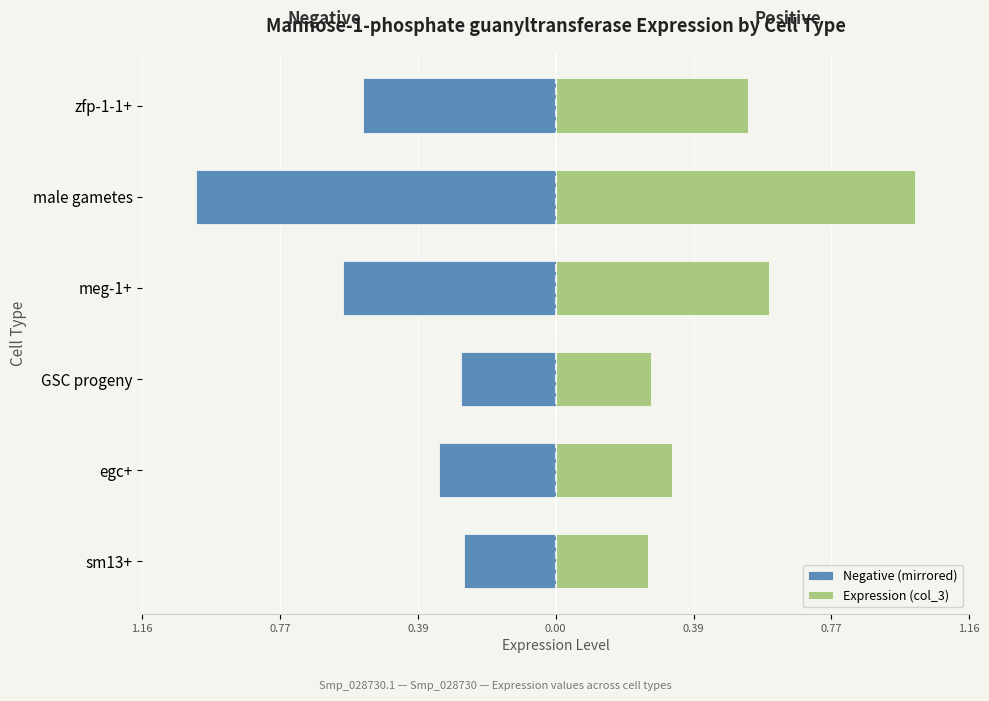

Read the Negative (mirrored) value at male gametes.

-1.0